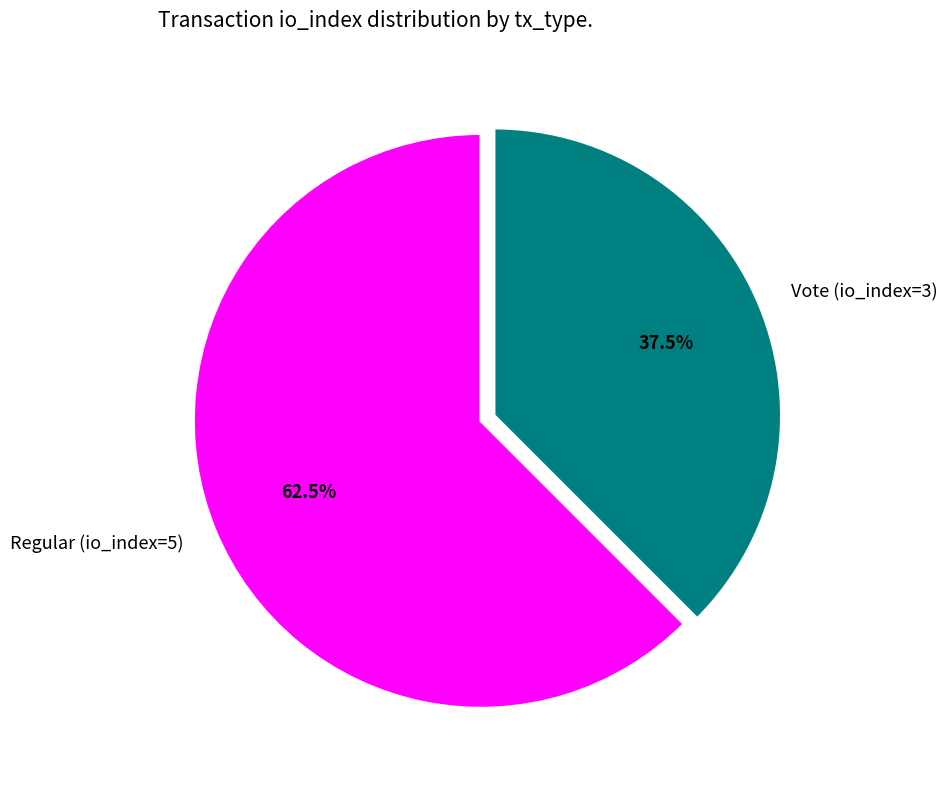

Between Regular (io_index=5) and Vote (io_index=3), which is larger?

Regular (io_index=5)